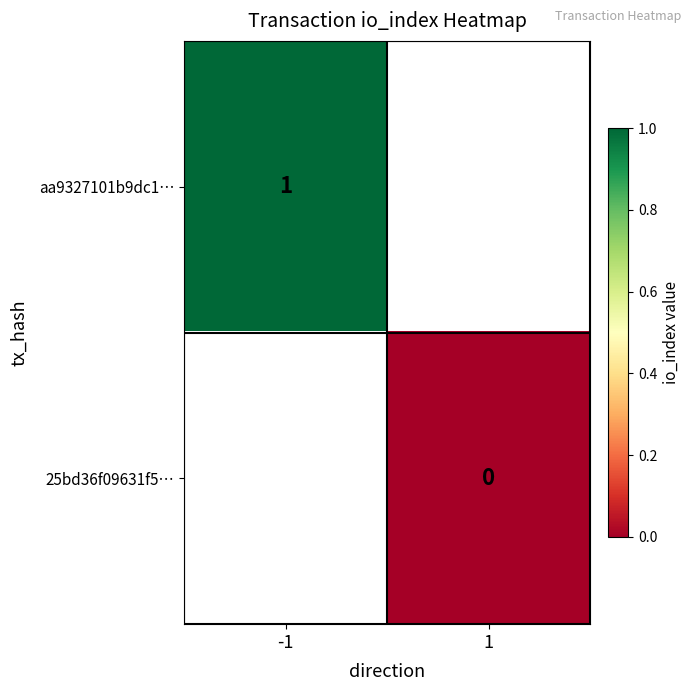

The aa9327101b9dc1… series shows 0 at -1. True or false?

False